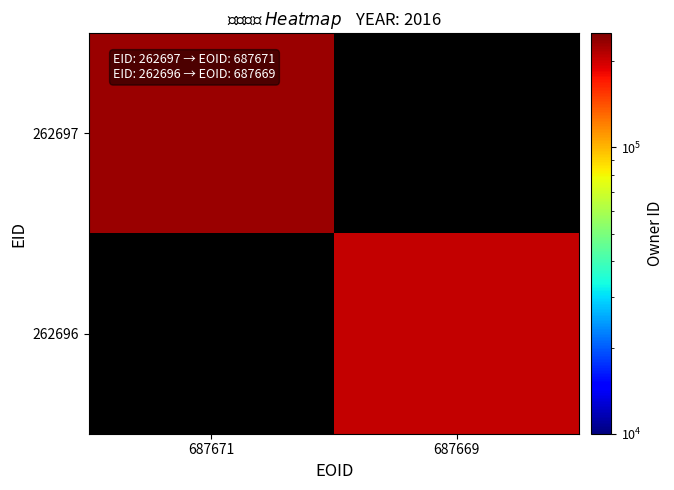

List the labels in order of 262696 value, smallest first.

687671, 687669